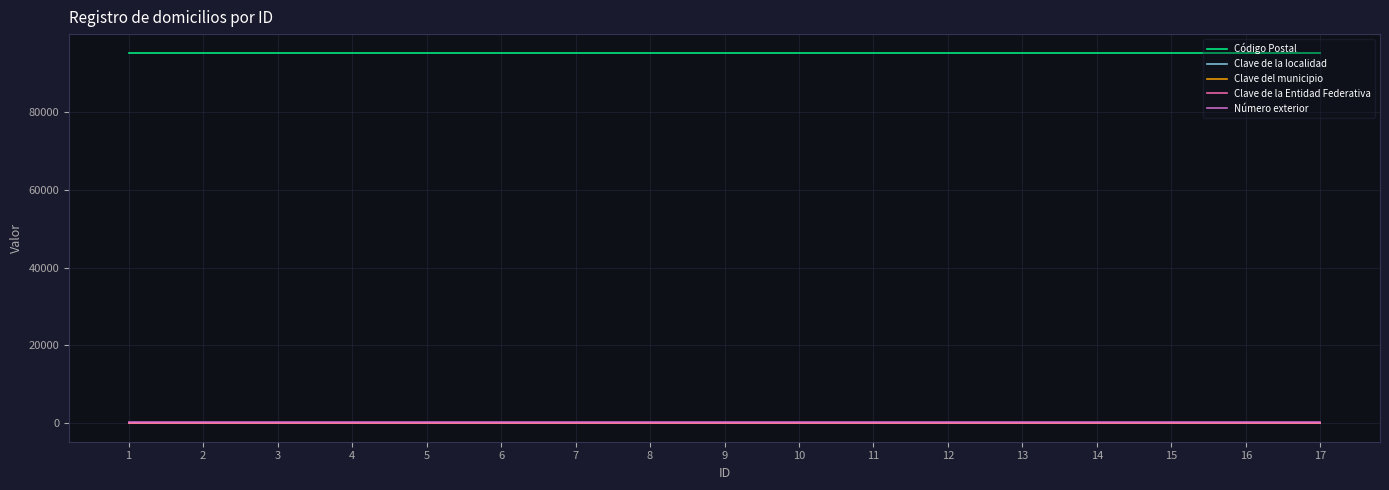

What is the maximum value shown in the chart?

95226